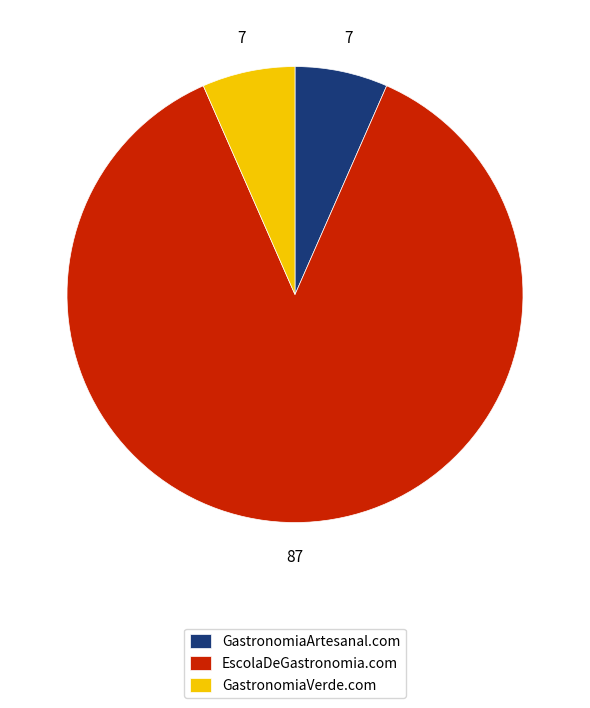

The GastronomiaVerde.com slice represents 1% of the pie. True or false?

False